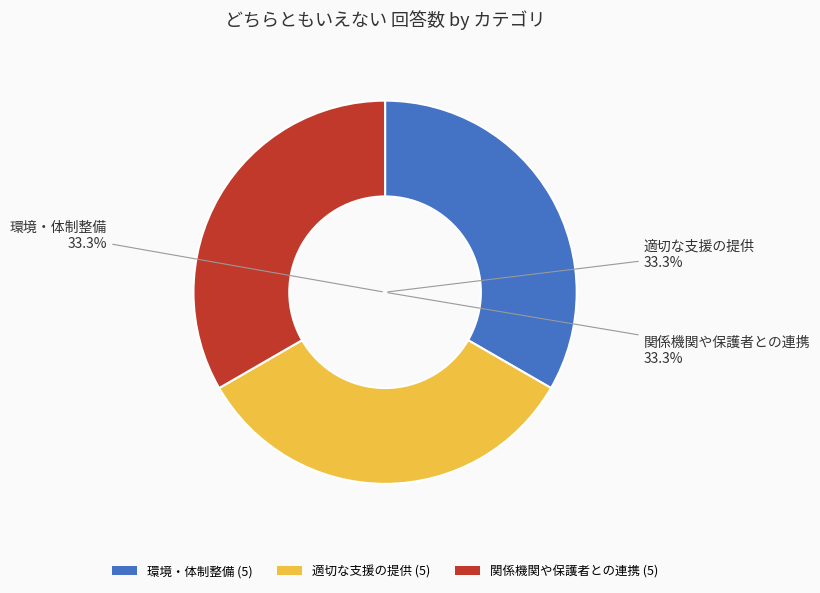

How many segments does this pie chart have?

3